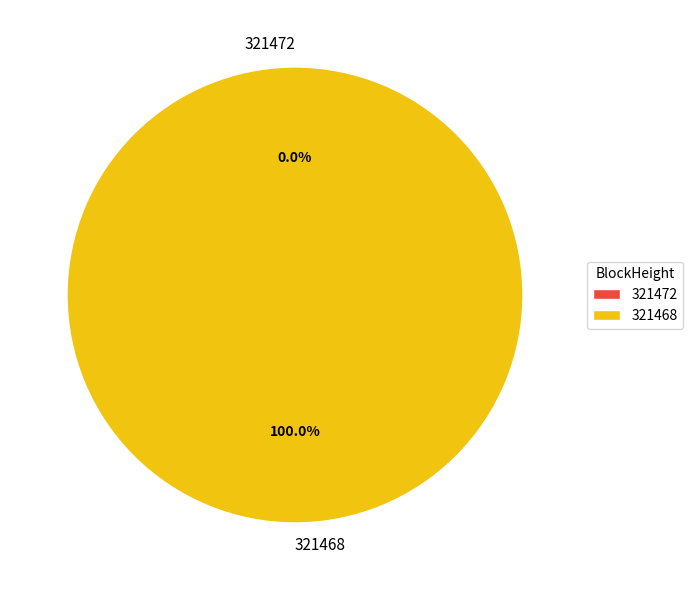

How many segments does this pie chart have?

2